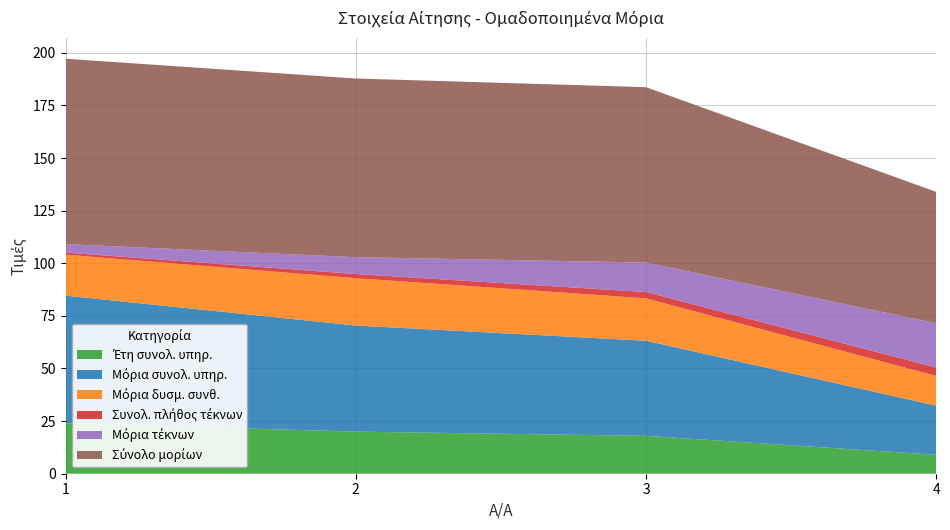

Reading left to right, transcribe all the data shown in this chart.

Έτη συνολ. υπηρ.: 24.0	20.0	18.0	9.0
Μόρια συνολ. υπηρ.: 60.6	50.4	45.2	23.3
Μόρια δυσμ. συνθ.: 19.5	22.5	20.1	14.1
Συνολ. πλήθος τέκνων: 1.0	2.0	3.0	4.0
Μόρια τέκνων: 4.0	8.0	14.0	21.0
Σύνολο μορίων: 88.1	84.9	83.3	62.5